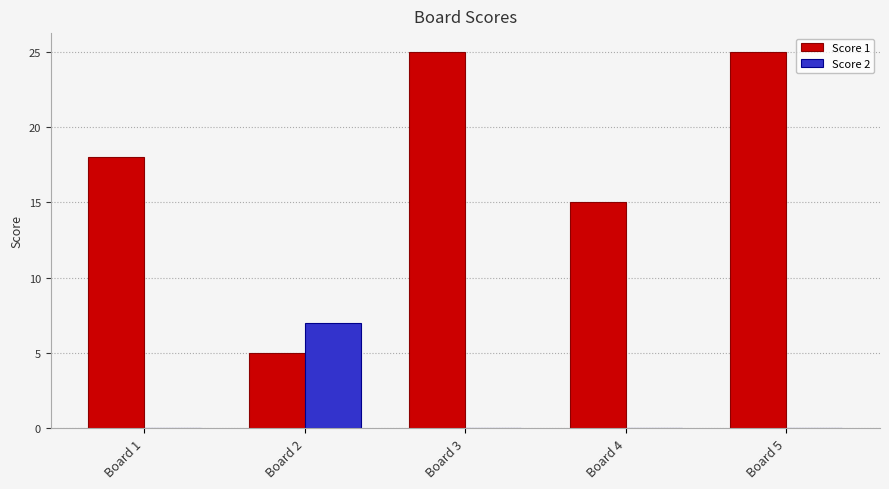

Which series changed the most between Board 3 and Board 4?

Score 1